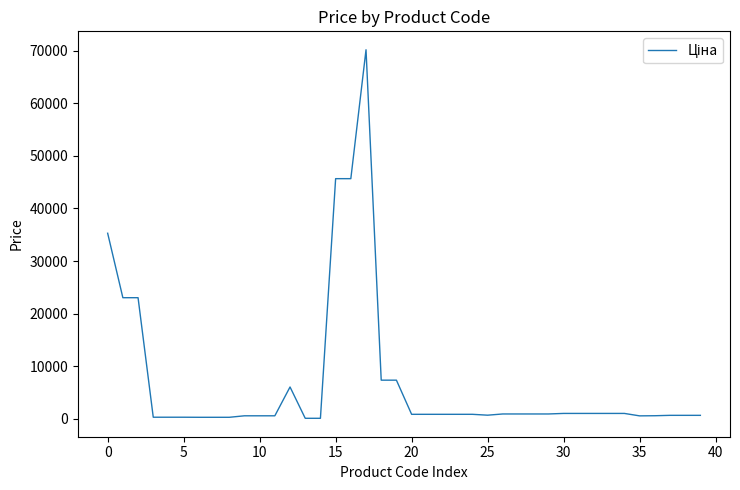

Reading right to left, extract all data points from this chart.

672.7	672.7	672.7	597.8	573.2	1036.5	1036.5	1036.5	1036.5	1036.5	933.5	933.5	933.5	933.5	701.9	868.0	868.0	868.0	868.0	868.0	7360.2	7360.2	70181.6	45672.6	45672.6	110.5	110.5	6067.2	584.9	584.9	584.9	300.6	300.6	300.6	314.7	314.7	314.7	23040.4	23040.4	35295.1